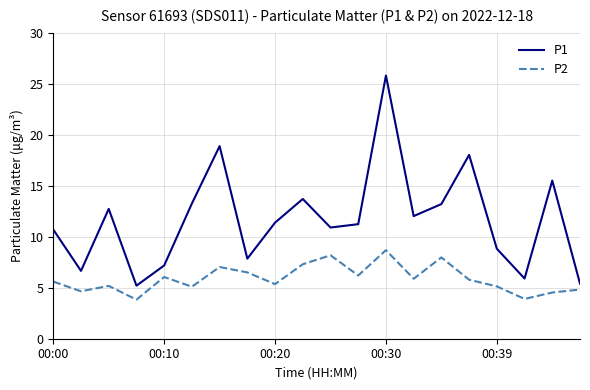

What is the smallest value displayed?

3.8